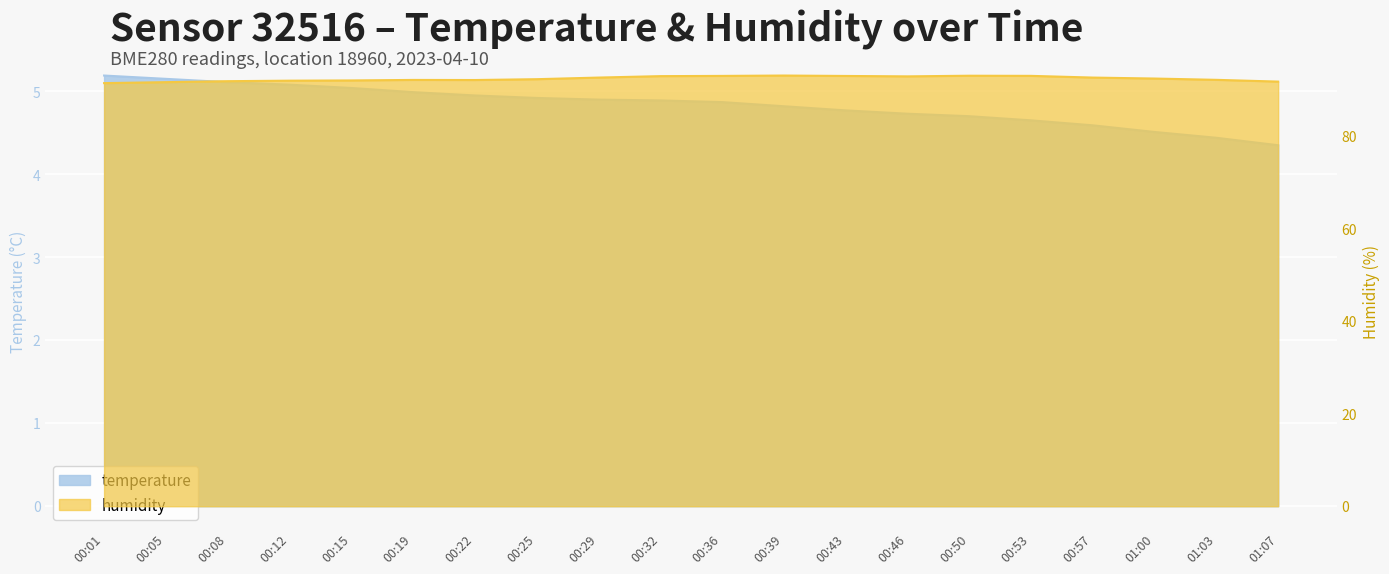

Which series has the widest spread of values?

humidity